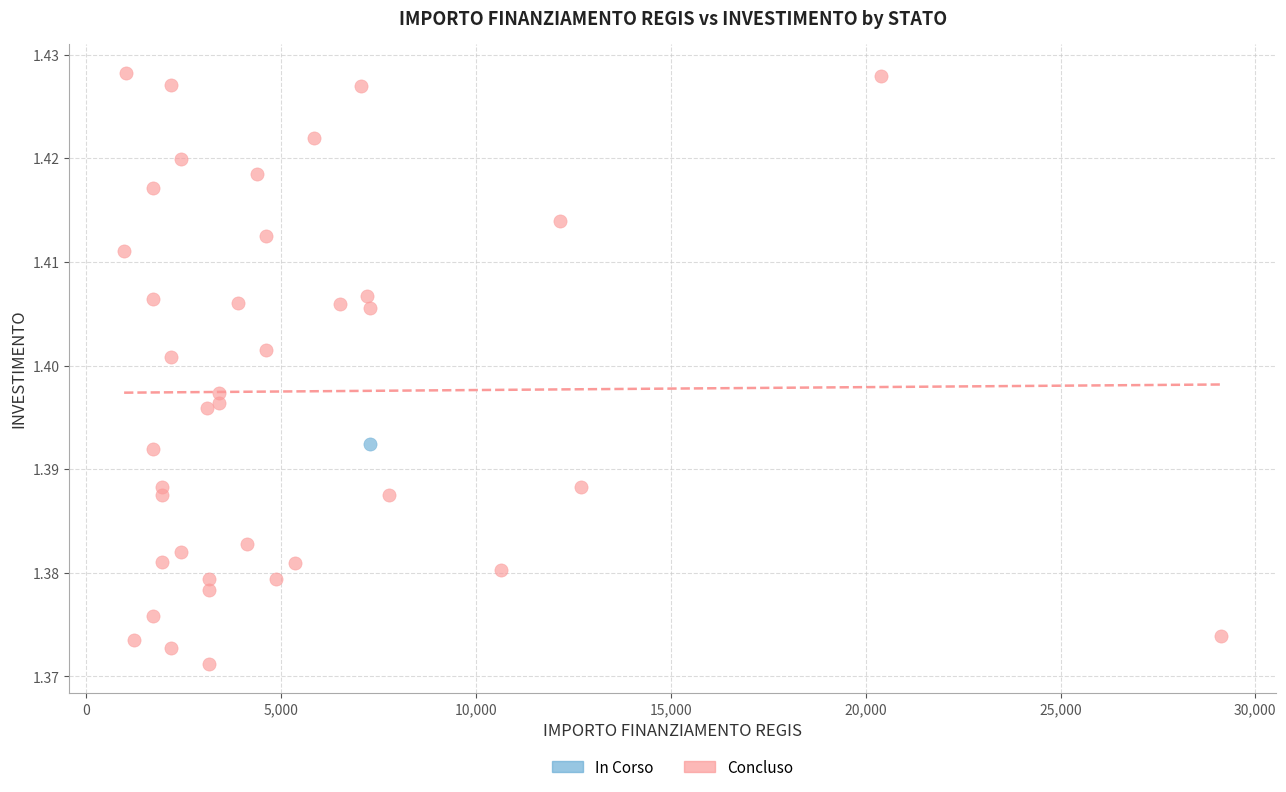

What are all the series names shown in the legend?

In Corso, Concluso